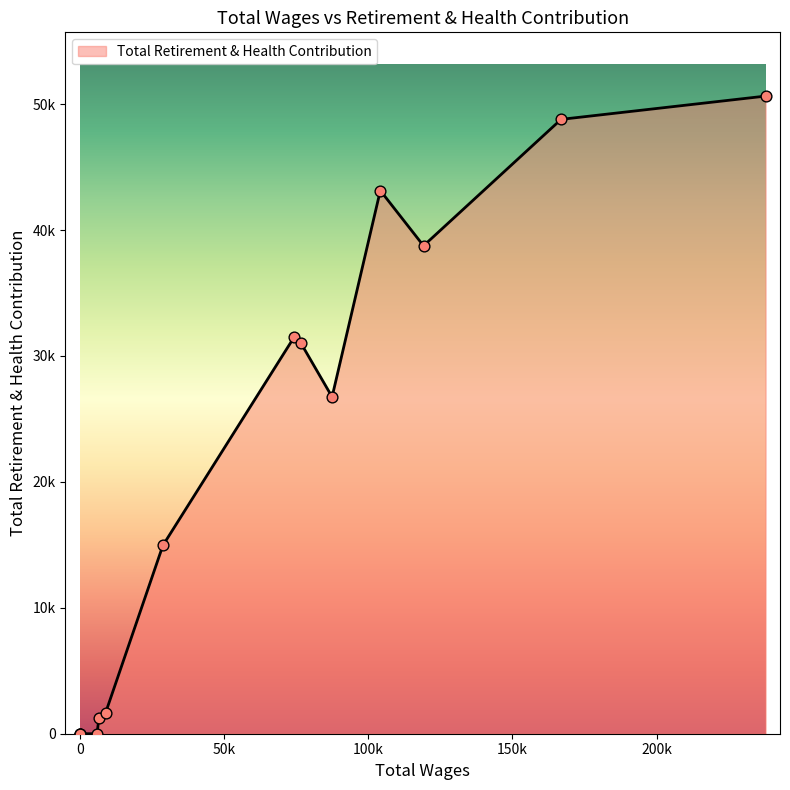

Does the chart have visible grid lines?

No